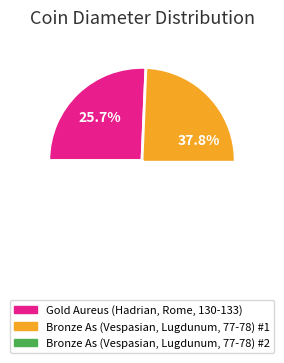

To the nearest percent, what is the difference between the Bronze As (Vespasian, Lugdunum, 77-78) #2 and Gold Aureus (Hadrian, Rome, 130-133) slice percentages?

11%